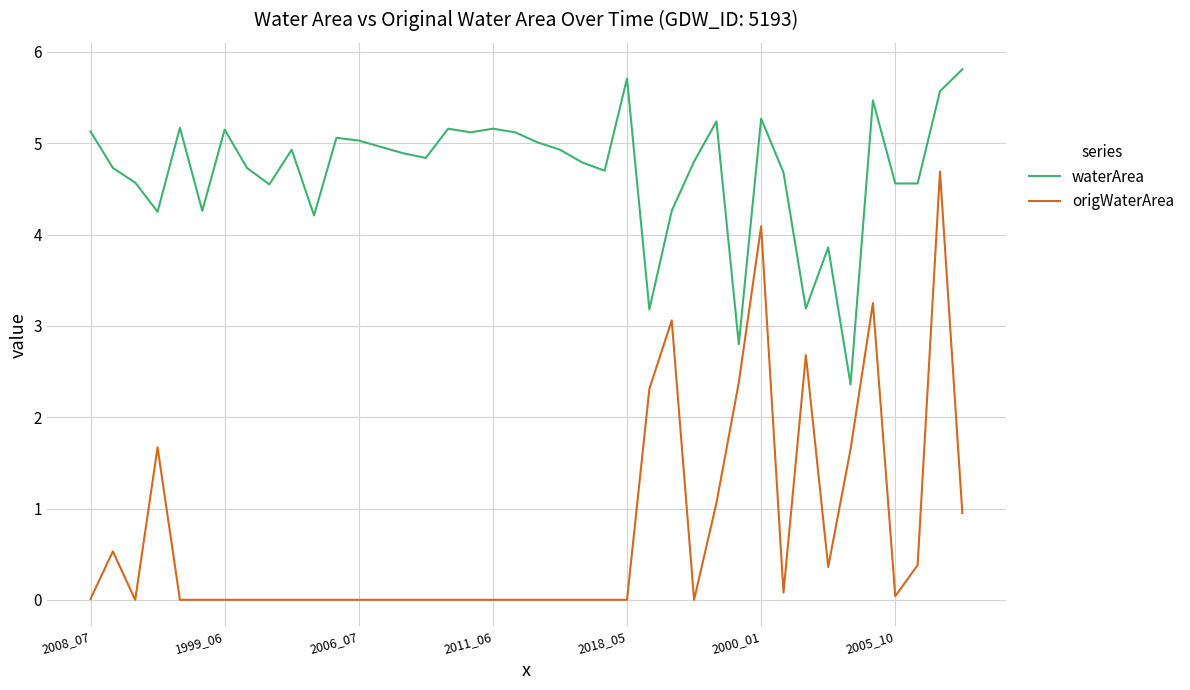

Which series has the largest total across all categories?

waterArea